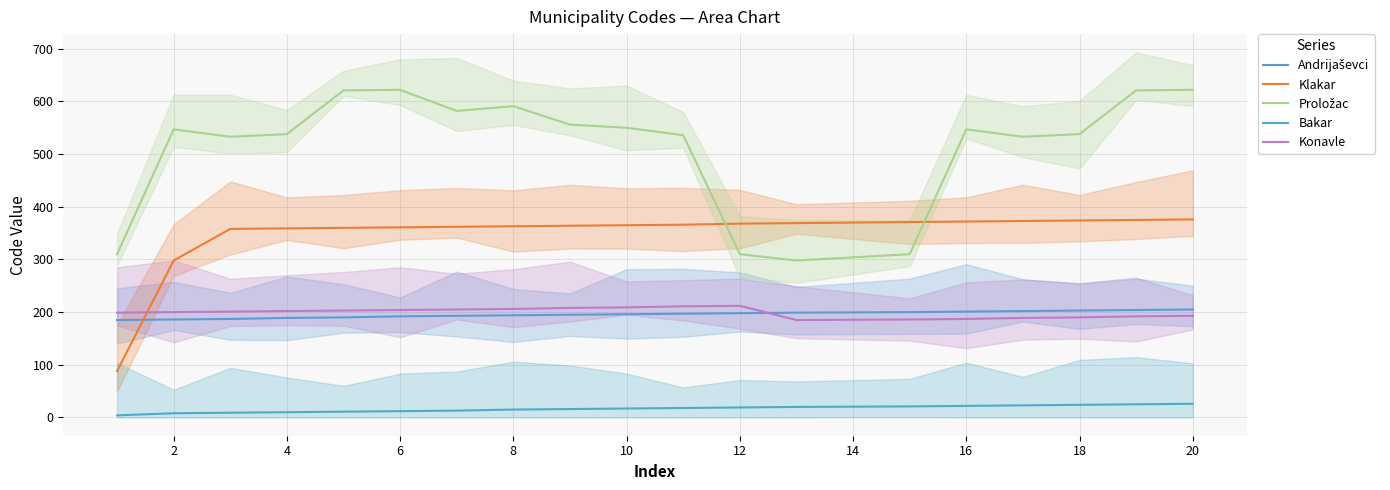

Rank the series by their maximum value, from highest to lowest.

Proložac, Klakar, Konavle, Andrijaševci, Bakar